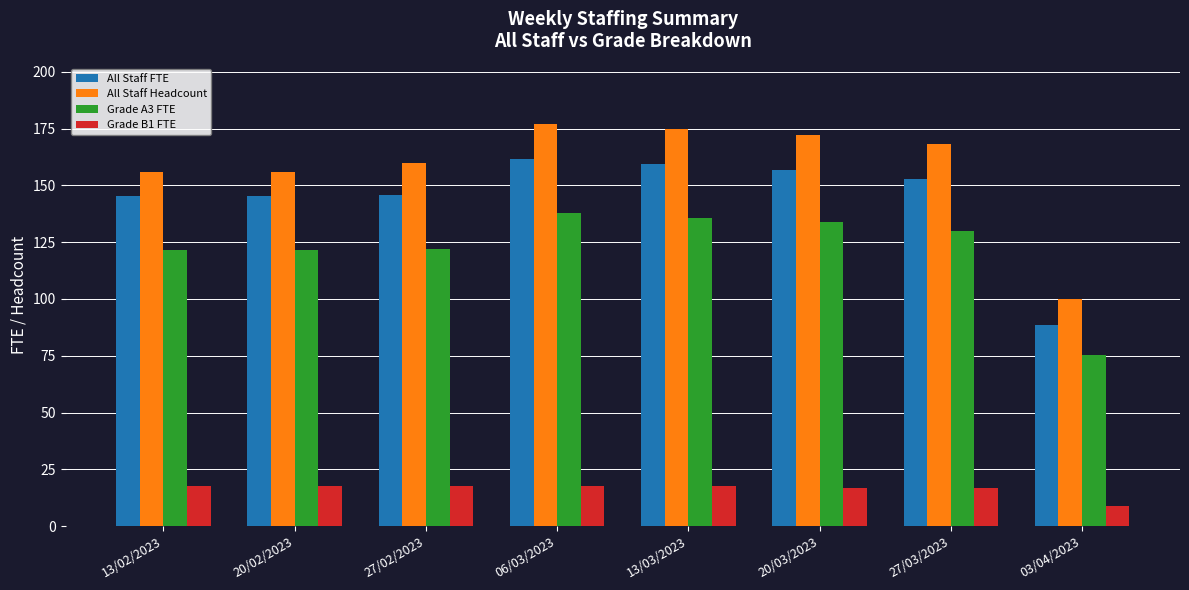

What is the spread (max minus min) of values at 06/03/2023?

159.3